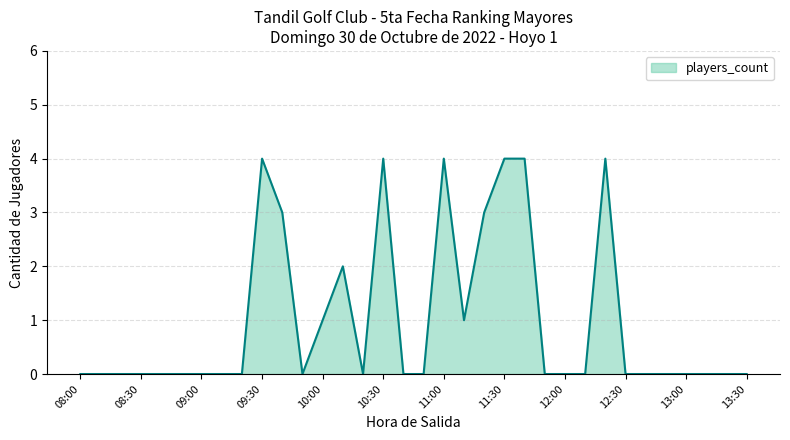

What is the difference between the maximum and minimum values?

4